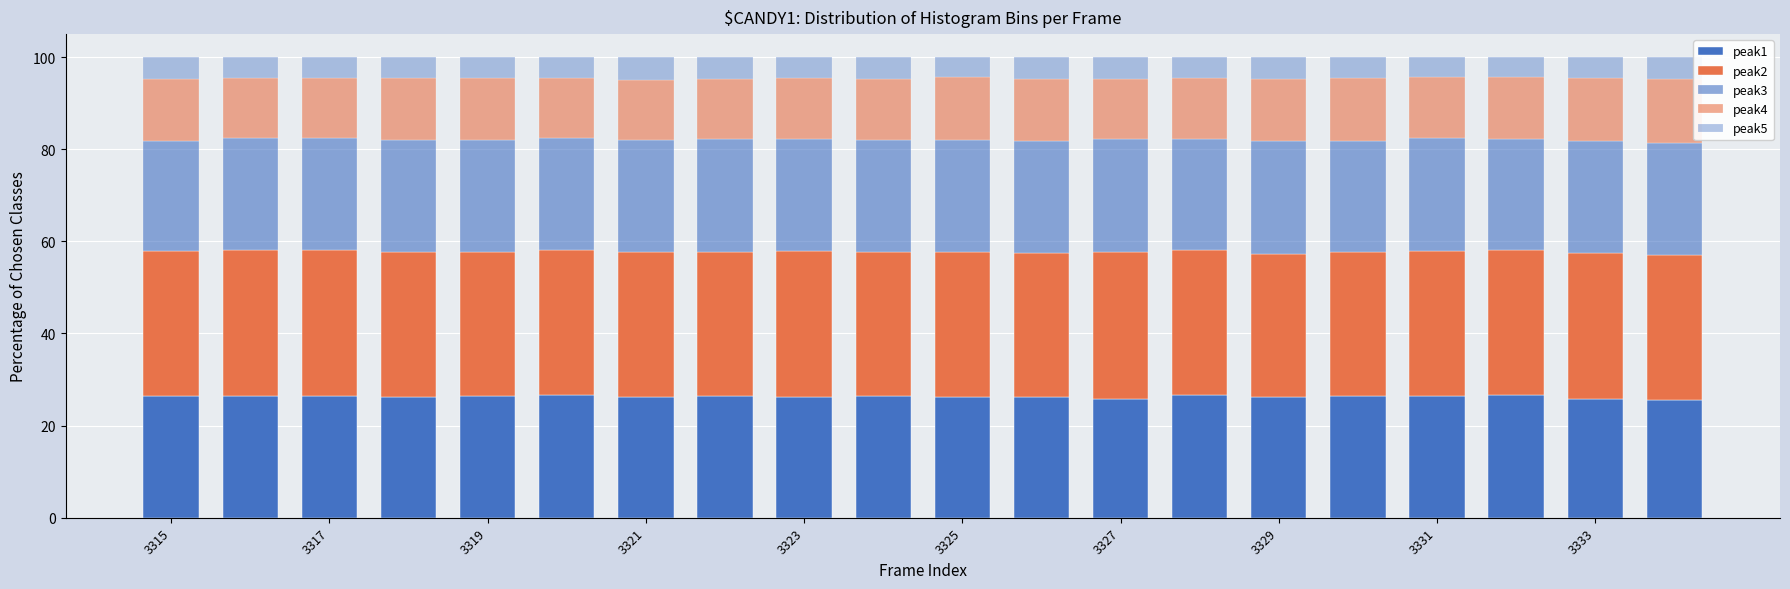

Count the number of data series in this chart.

5